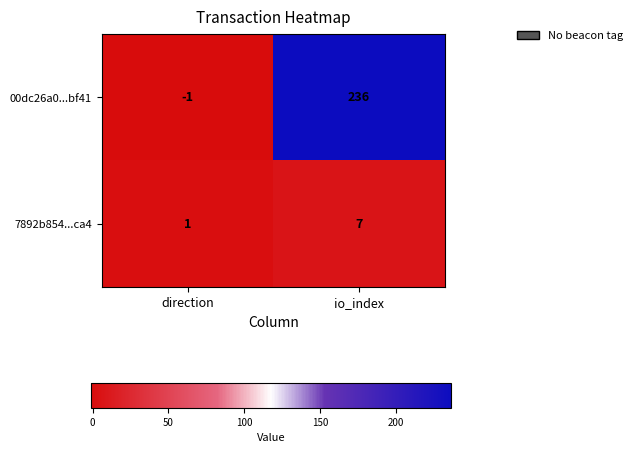

Reading right to left, transcribe all the data shown in this chart.

00dc26a0...bf41: 236	-1
7892b854...ca4: 7	1